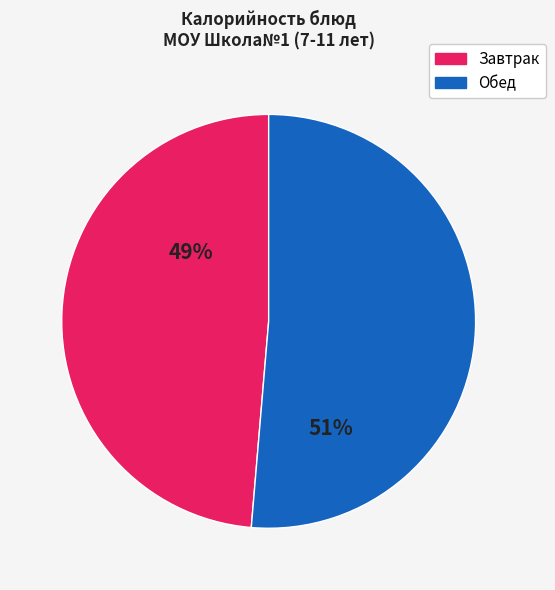

Is there a majority slice in this chart?

Yes